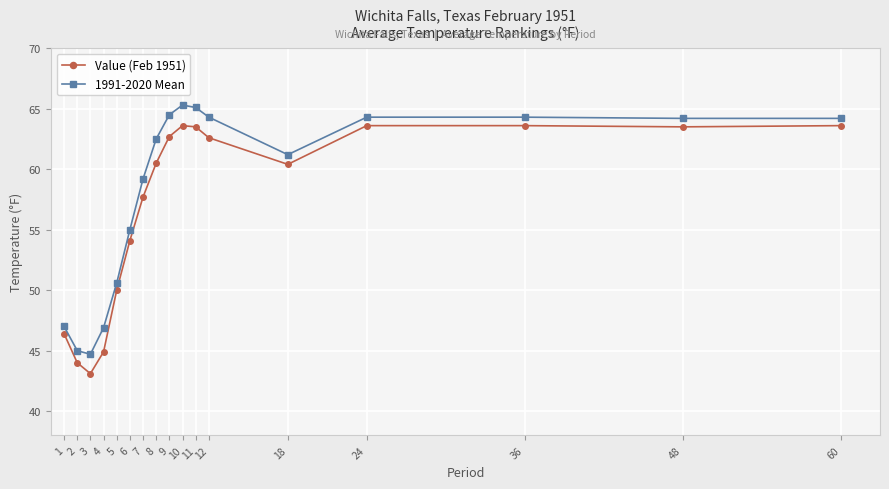

What is the approximate value of 1991-2020 Mean at 7?

59.2